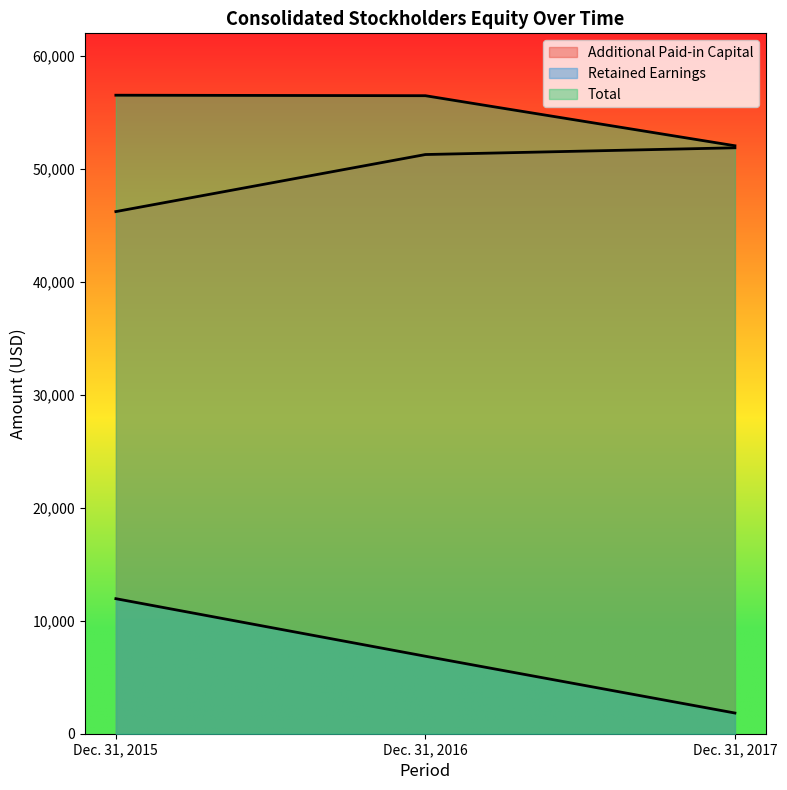

Reading left to right, extract all data points from this chart.

Additional Paid-in Capital: Dec. 31, 2015=46221	Dec. 31, 2016=51271	Dec. 31, 2017=51868
Retained Earnings: Dec. 31, 2015=11954	Dec. 31, 2016=6860	Dec. 31, 2017=1832
Total: Dec. 31, 2015=56523	Dec. 31, 2016=56479	Dec. 31, 2017=52048